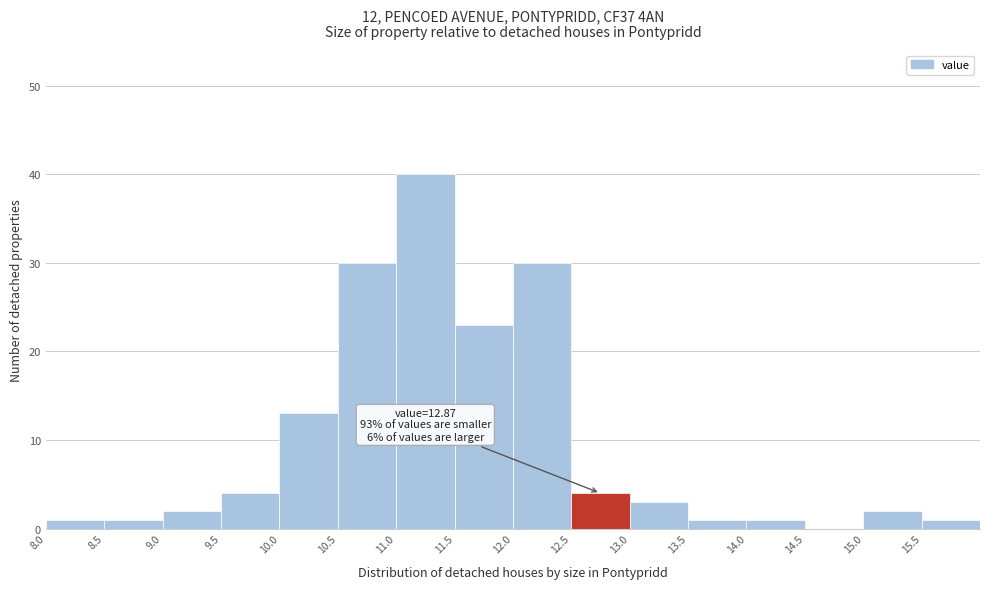

Over which range of the x-axis is the bar tallest?

11.0 to 11.5